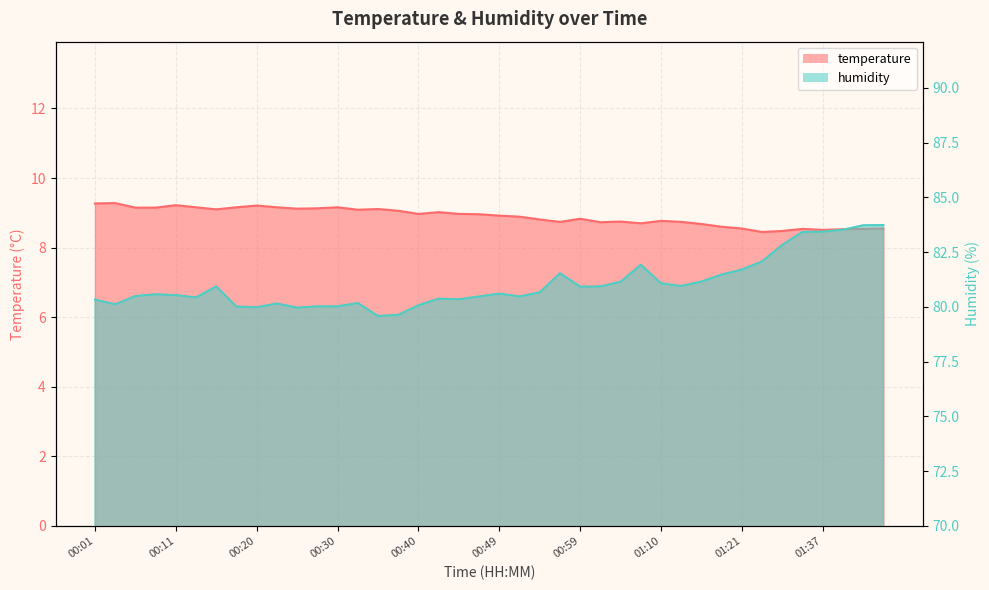

Reading left to right, transcribe all the data shown in this chart.

temperature: 00:01=9.3	00:03=9.3	00:06=9.2	00:08=9.2	00:11=9.2	00:13=9.2	00:15=9.1	00:18=9.2	00:20=9.2	00:23=9.2	00:25=9.1	00:28=9.1	00:30=9.2	00:32=9.1	00:35=9.1	00:37=9.1	00:40=9.0	00:42=9.0	00:45=9.0	00:47=9.0	00:49=8.9	00:52=8.9	00:54=8.8	00:57=8.7	00:59=8.8	01:02=8.7	01:04=8.8	01:07=8.7	01:10=8.8	01:13=8.7	01:16=8.7	01:18=8.6	01:21=8.6	01:26=8.4	01:31=8.5	01:34=8.5	01:37=8.5	01:40=8.5	01:42=8.5	01:45=8.6
humidity: 00:01=80.3	00:03=80.1	00:06=80.5	00:08=80.6	00:11=80.5	00:13=80.4	00:15=80.9	00:18=80.0	00:20=80.0	00:23=80.2	00:25=80.0	00:28=80.0	00:30=80.0	00:32=80.2	00:35=79.6	00:37=79.6	00:40=80.1	00:42=80.4	00:45=80.3	00:47=80.5	00:49=80.6	00:52=80.5	00:54=80.7	00:57=81.5	00:59=80.9	01:02=80.9	01:04=81.2	01:07=81.9	01:10=81.1	01:13=81.0	01:16=81.2	01:18=81.5	01:21=81.7	01:26=82.1	01:31=82.8	01:34=83.4	01:37=83.4	01:40=83.5	01:42=83.7	01:45=83.7